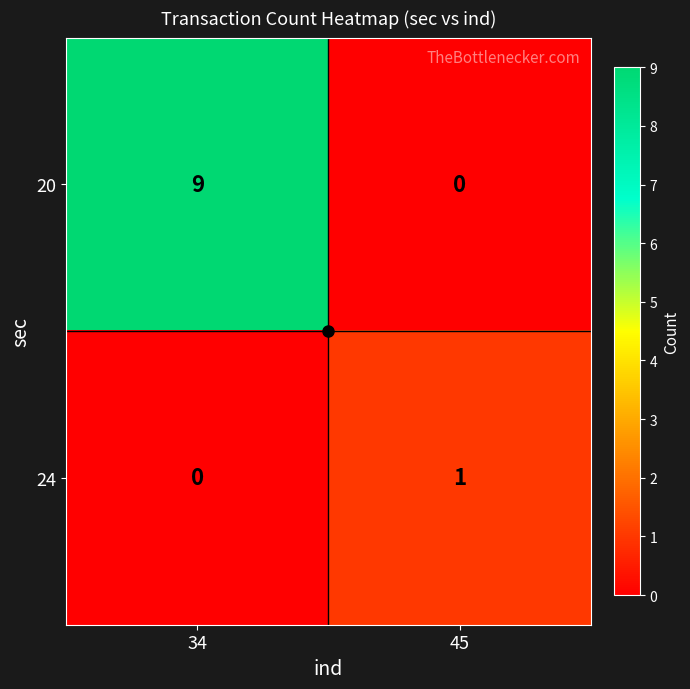

Which category has the highest value in the 24 series?

45